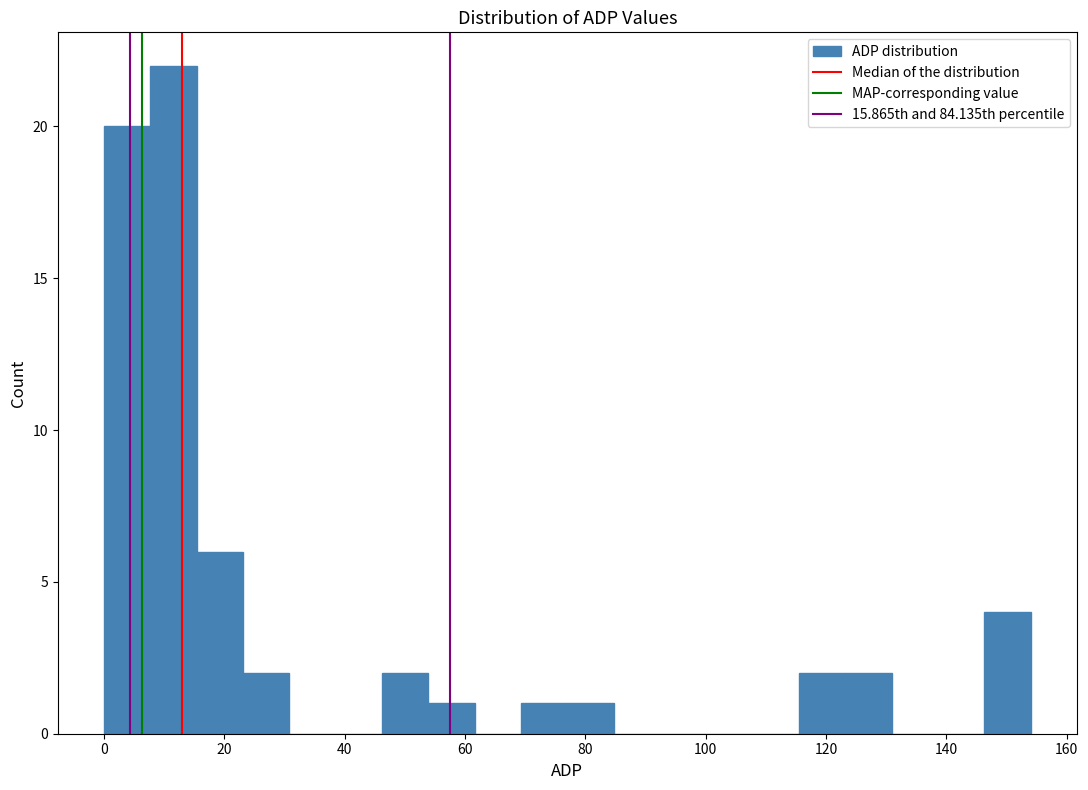

Around what value on the x-axis is the tallest bar? Give the approximate position of its centre, as read against the axis.

12